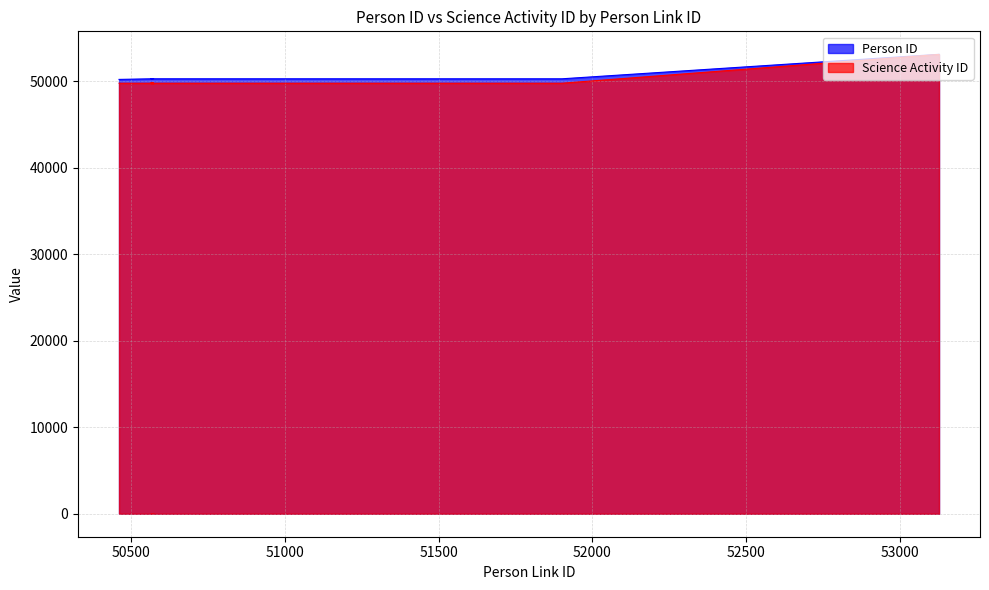

The value of Person ID at 50565 is 19104. True or false?

False